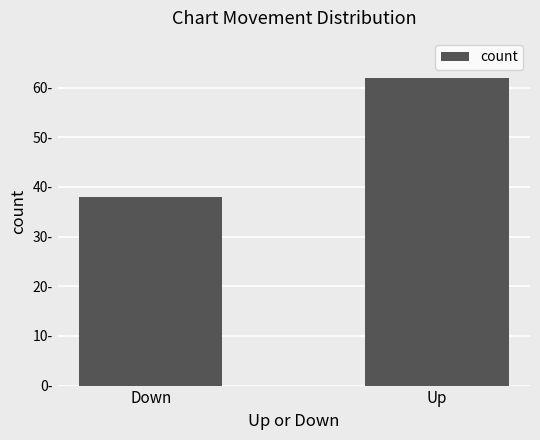

Rank the categories by value from highest to lowest.

Up, Down